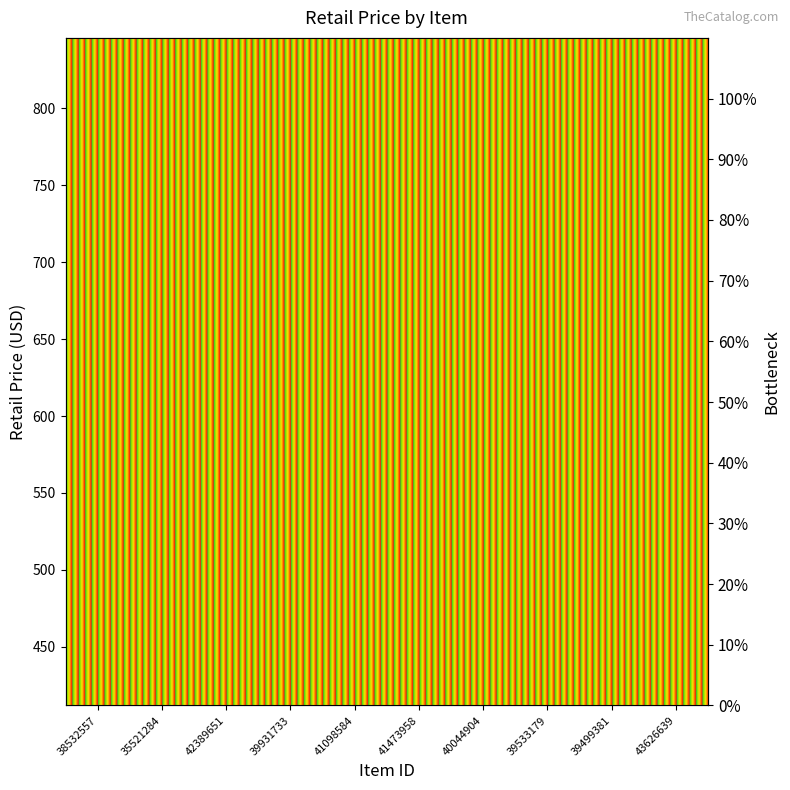

Which has a higher value, 39499381 or 41098584?

39499381